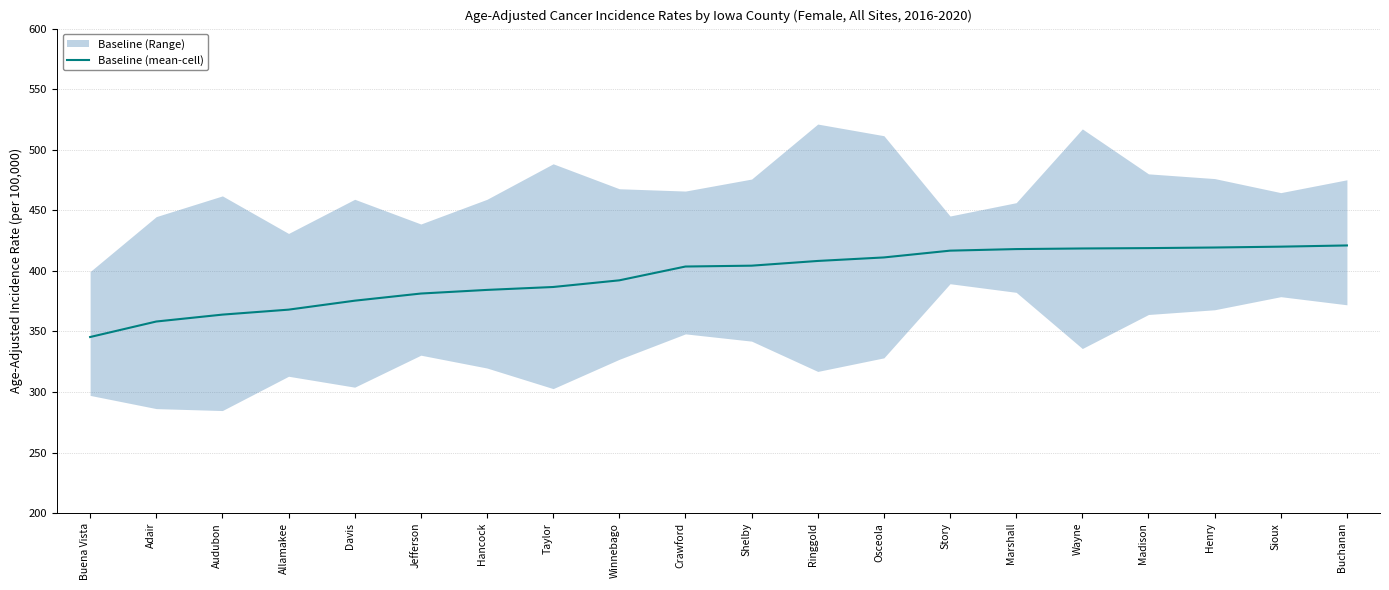

What is the change in value from Hancock to Story?

+32.4